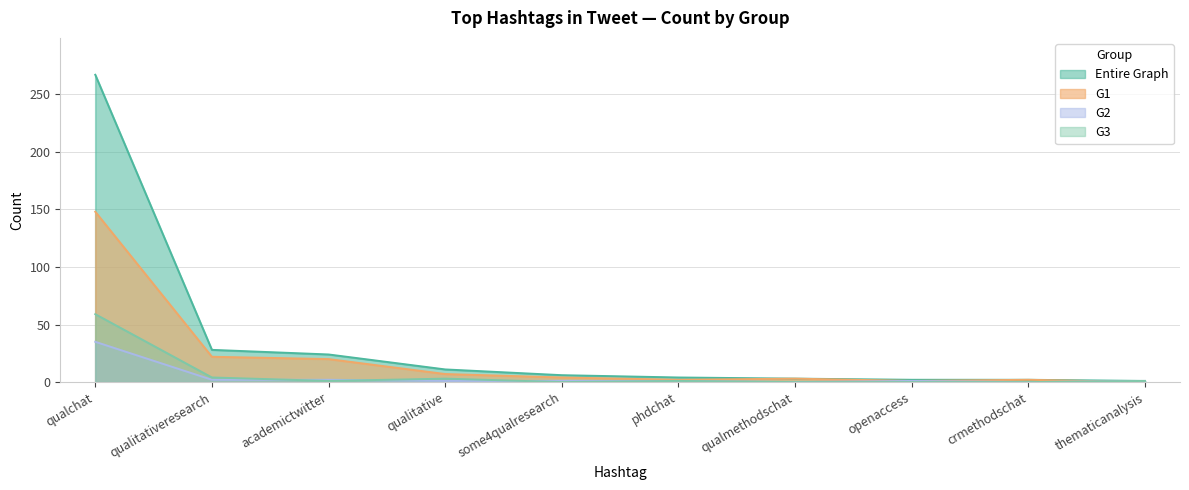

At which label is G2 closest to 17?

qualitativeresearch